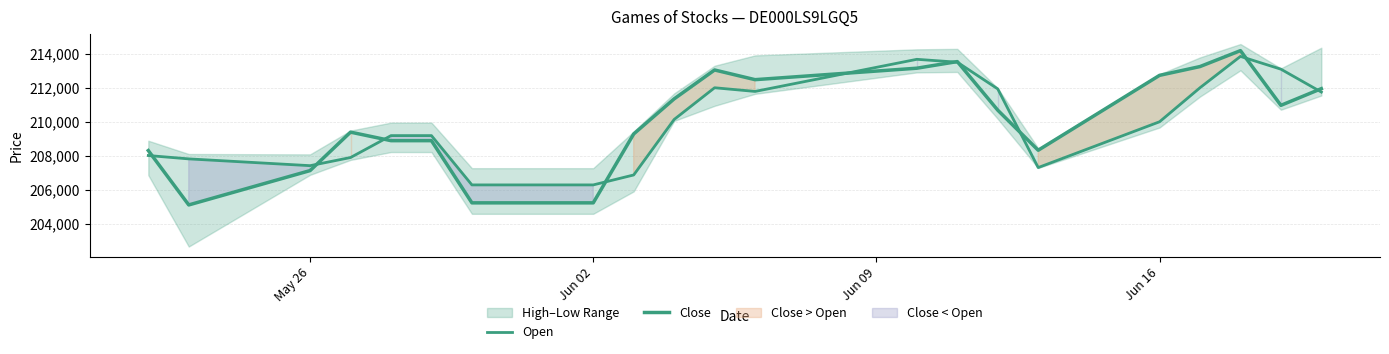

What is the value of the Open point at the 10th from the left?

210138